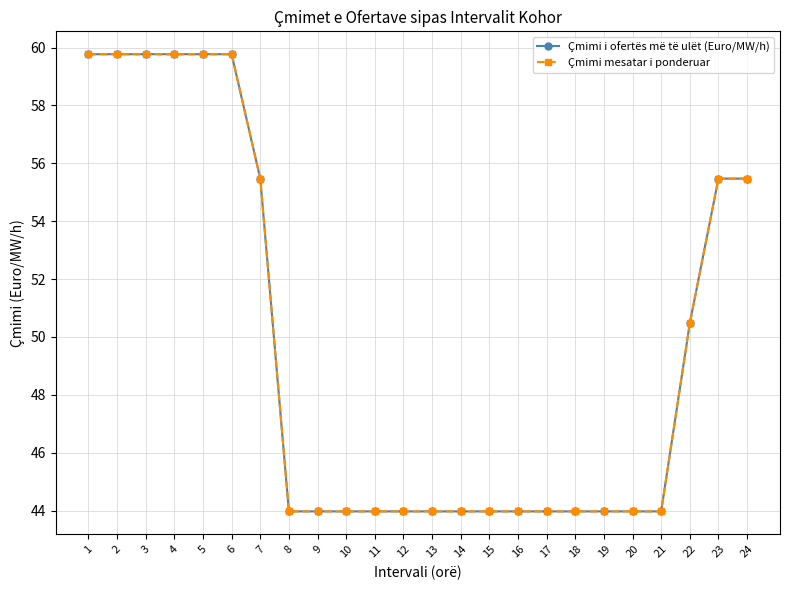

At which category is the sum across all series the highest?

1